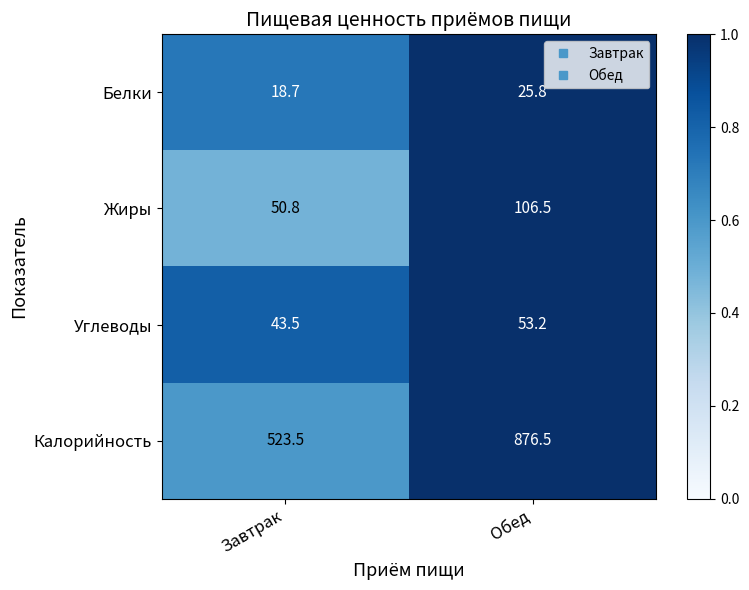

What is the smallest value displayed?

18.7